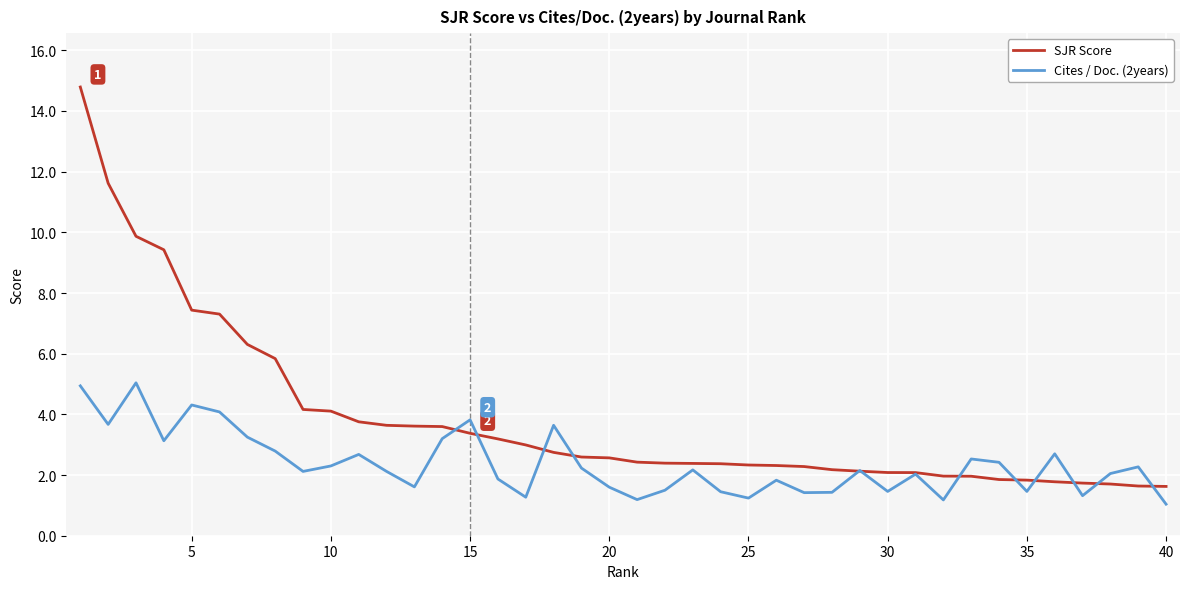

List the series in order of their peak value, highest first.

SJR Score, Cites / Doc. (2years)